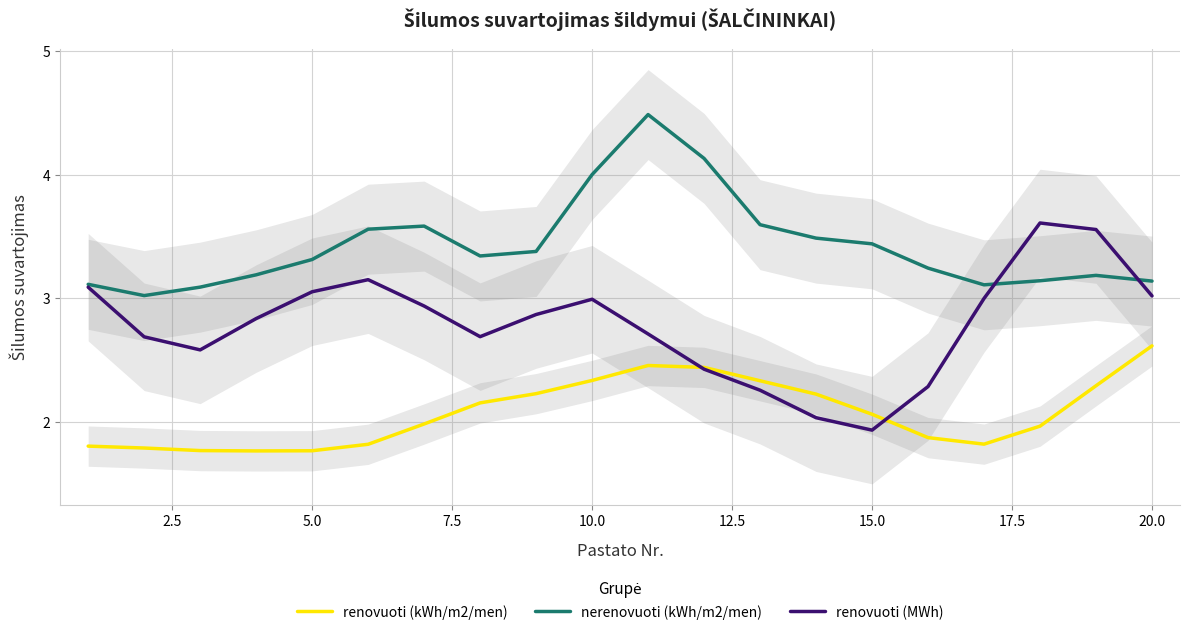

What is the lowest value of the renovuoti (MWh) series?

1.9